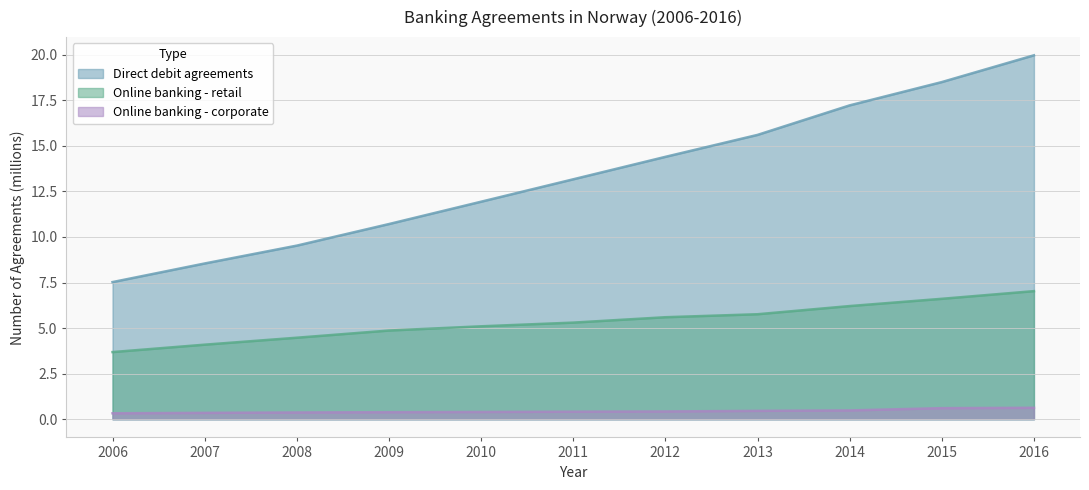

The value of Online banking agreements - retail at 2012 is 8.9. True or false?

False